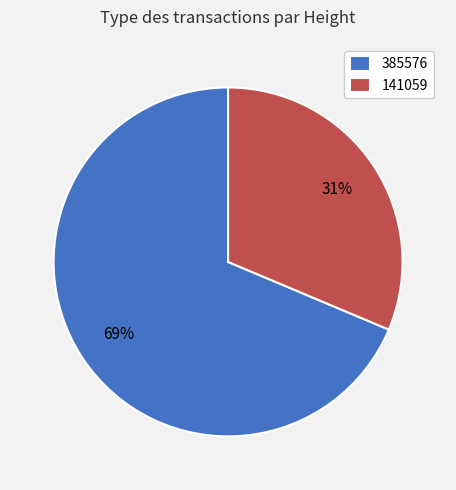

To the nearest percent, what is the combined percentage of 385576 and 141059?

100%